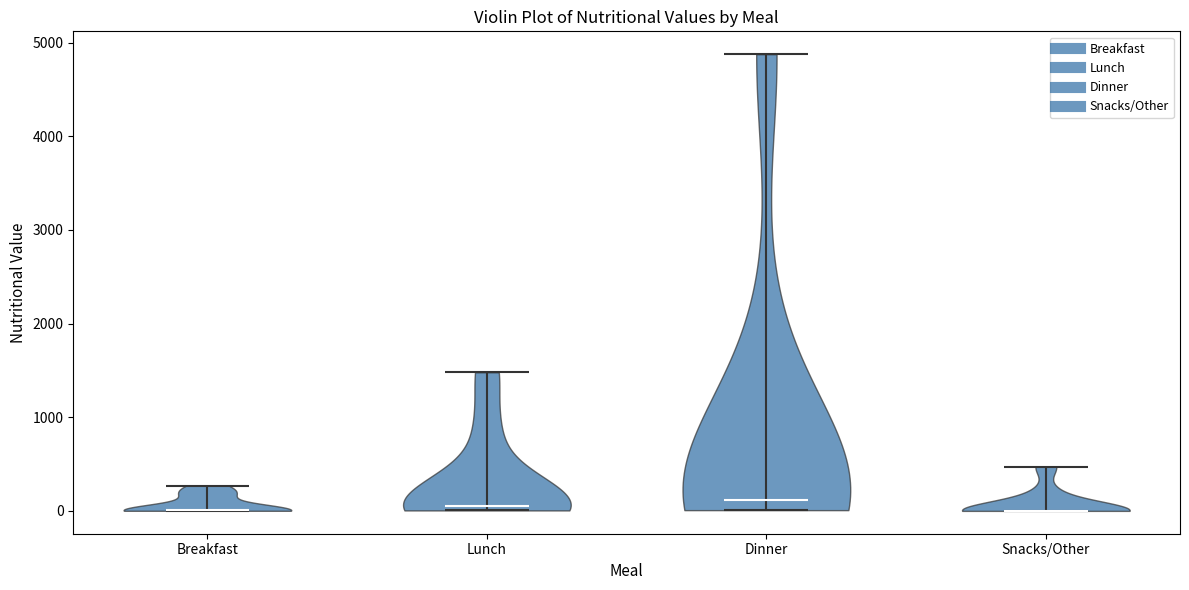

Reading left to right, read every violin against the y-axis: where its median line is, and the lowest and highest points it reaches. The values are not printed on the chart, so give them approximately, as read against the axis.

Breakfast: median line 0, lowest point 0, highest point 300
Lunch: median line 100, lowest point 0, highest point 1500
Dinner: median line 100, lowest point 0, highest point 4900
Snacks/Other: median line 0, lowest point 0, highest point 500